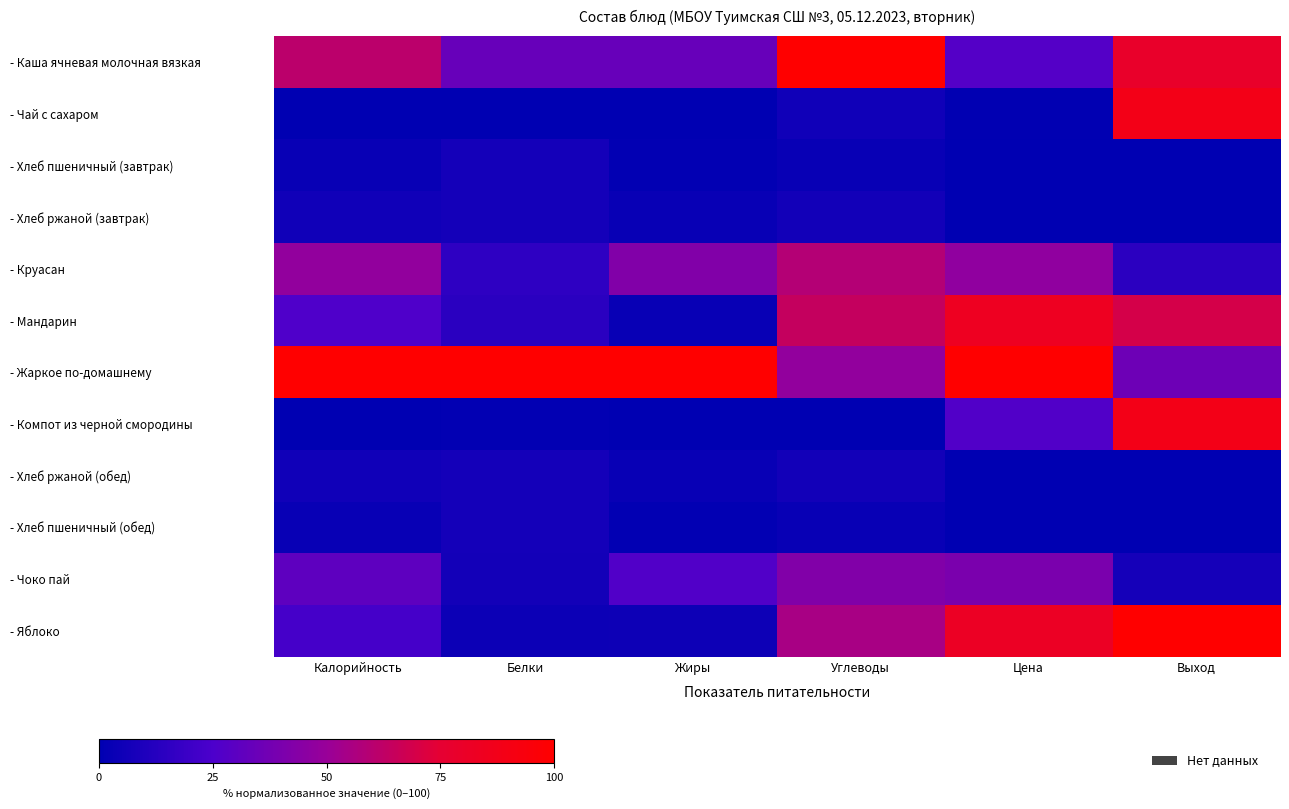

At how many categories does at least one series exceed 89?

6